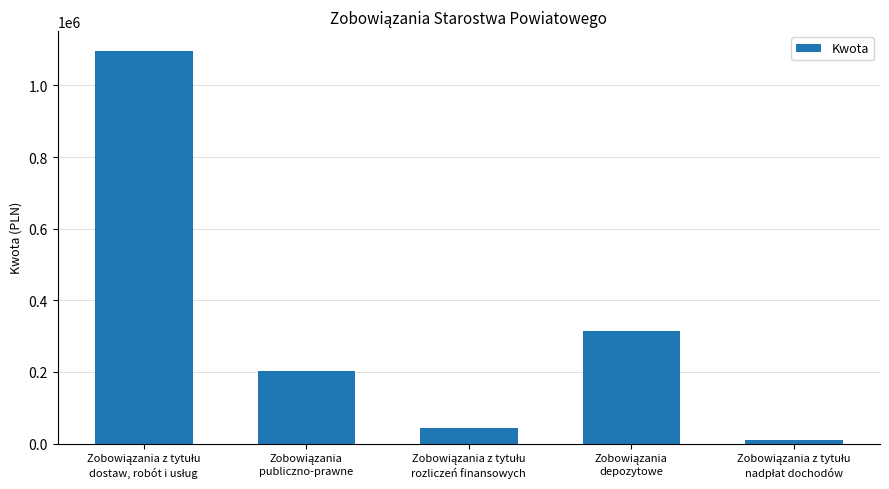

What is the average value?

333585.9